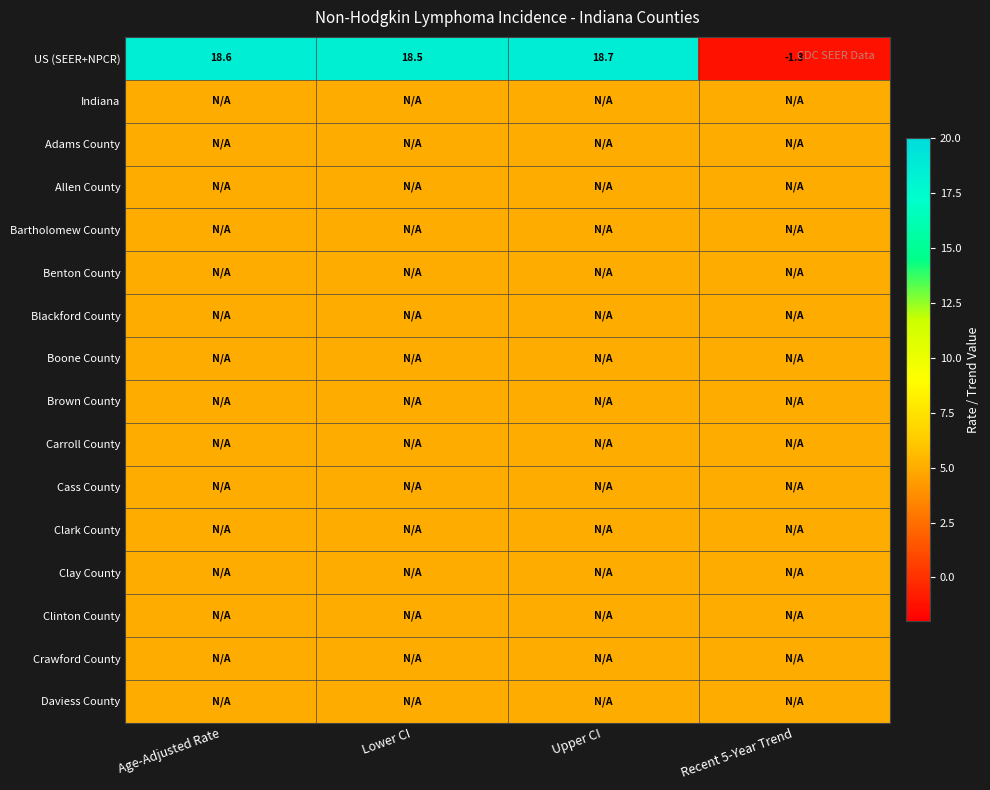

What is the minimum value for US (SEER+NPCR)?

-1.3